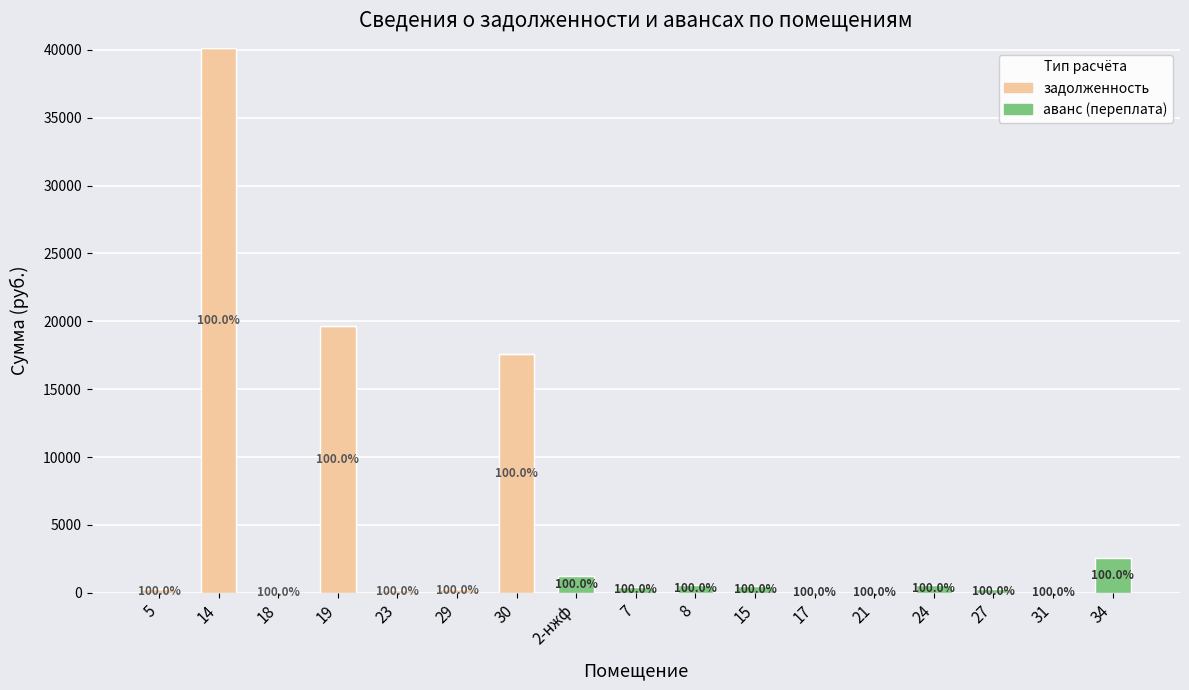

Does the chart contain stacked bars?

Yes